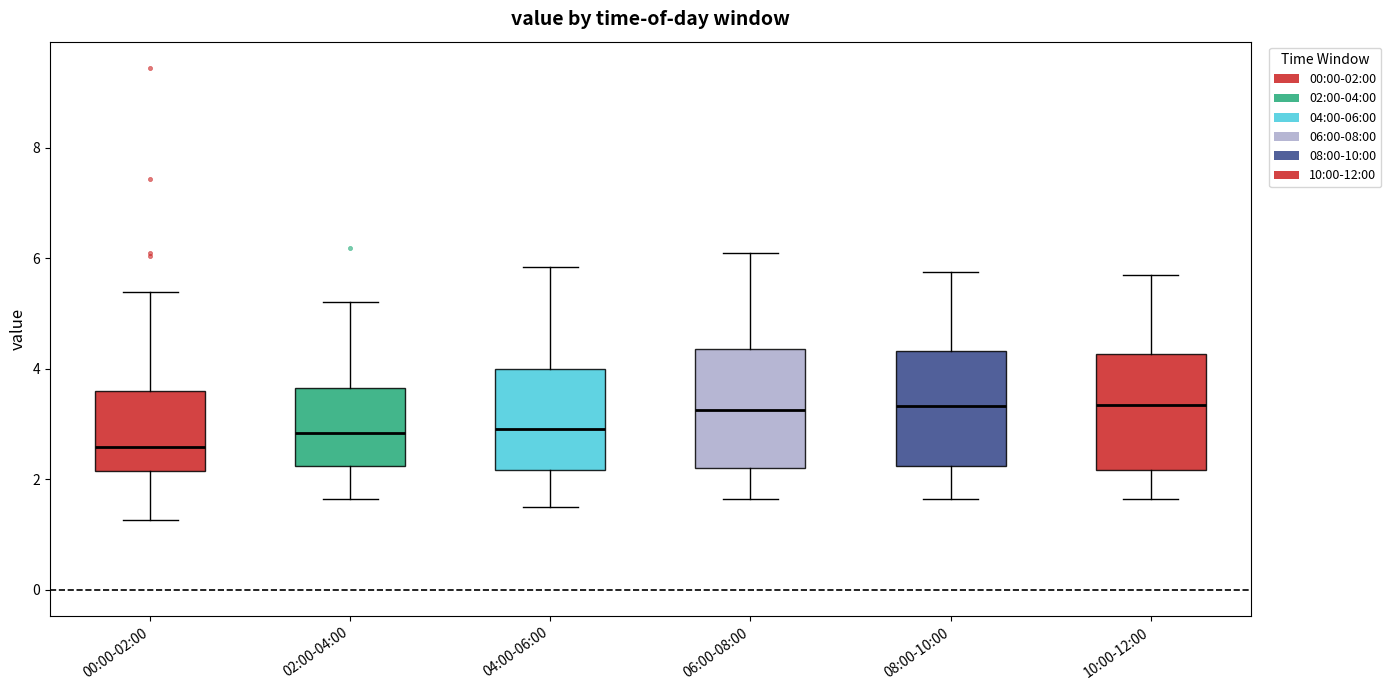

Where does the upper whisker of the box for 08:00-10:00 end on the y-axis? The values are not printed on the chart, so give them approximately, as read against the axis.

5.8